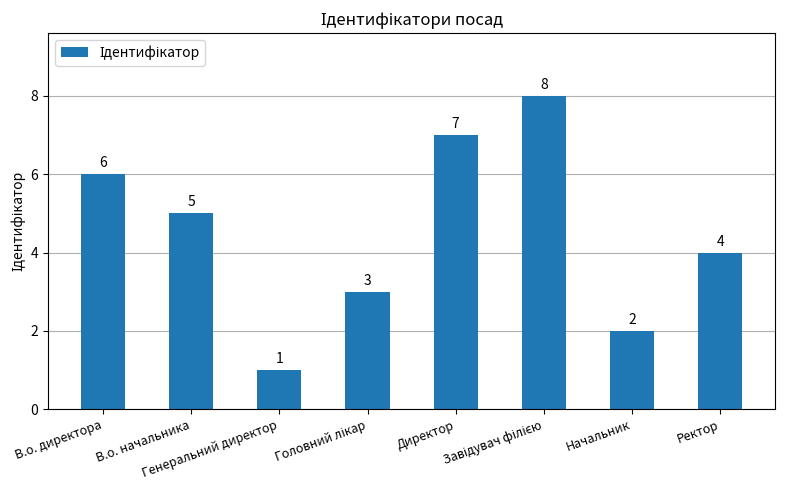

The value at Директор is 7. True or false?

True